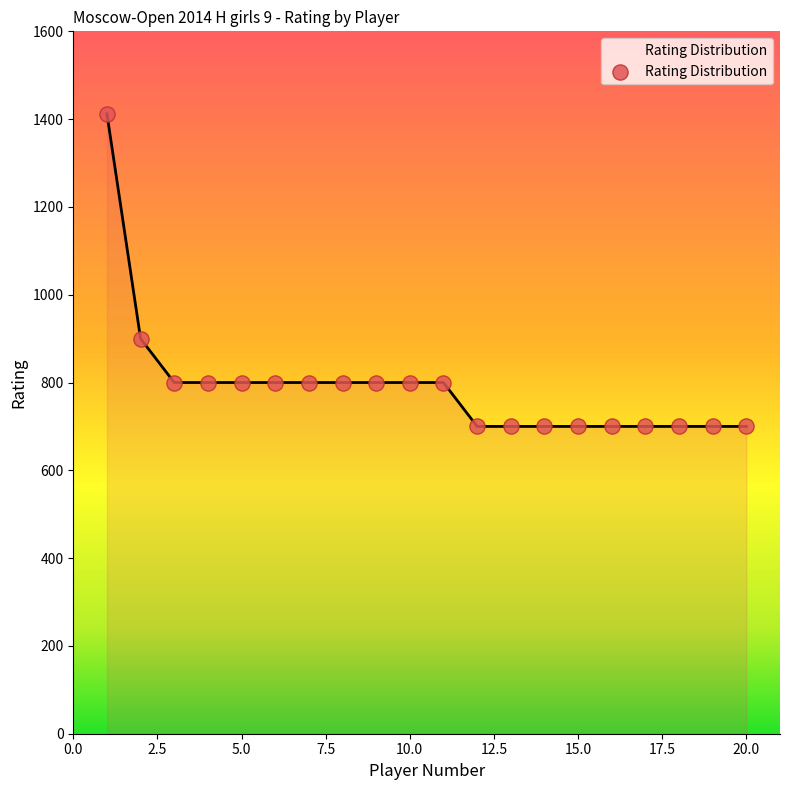

What is the maximum value shown in the chart?

1412